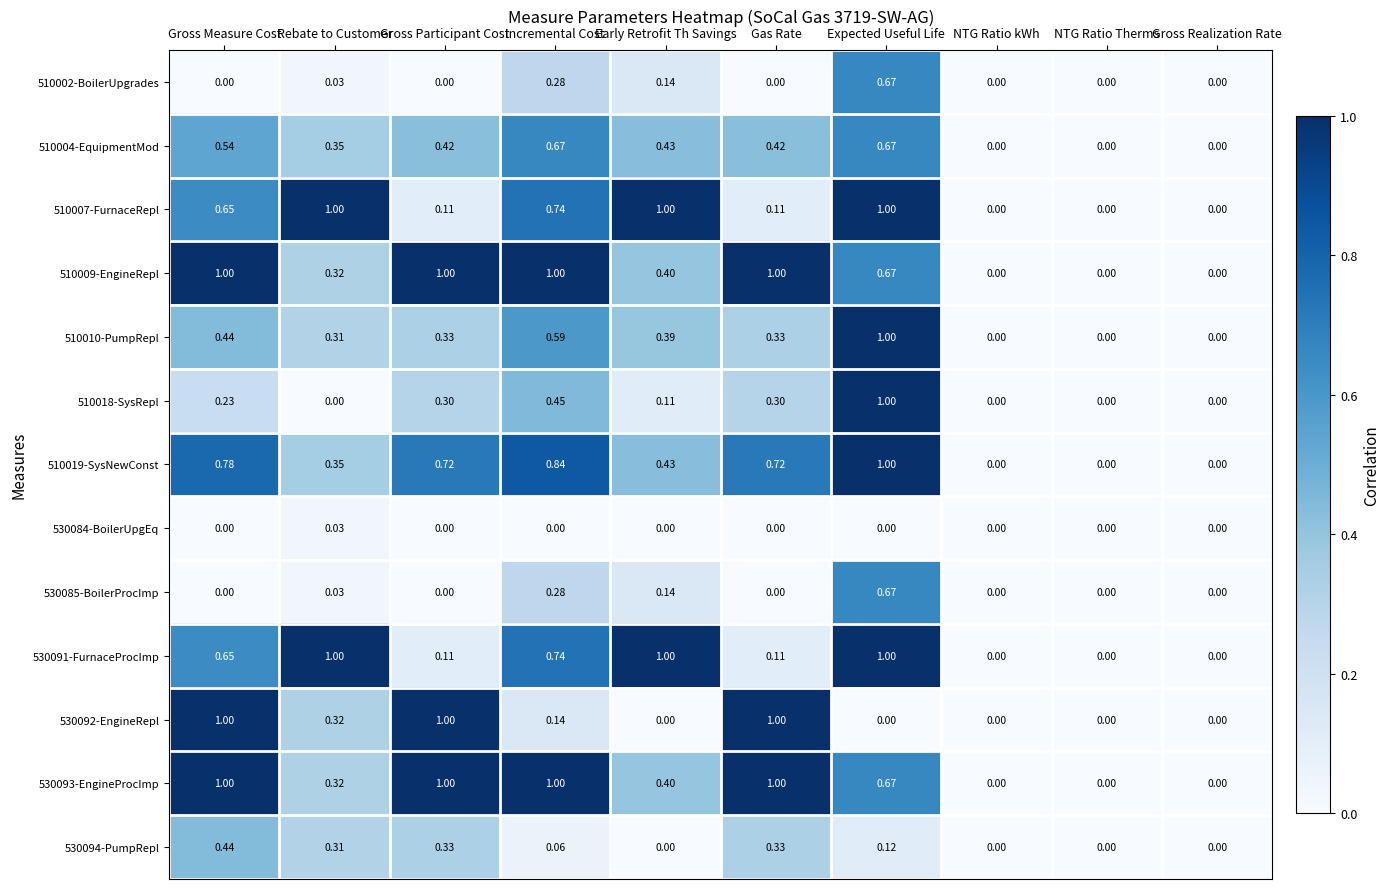

How many data points in 530084-BoilerUpgEq are above 0?

1